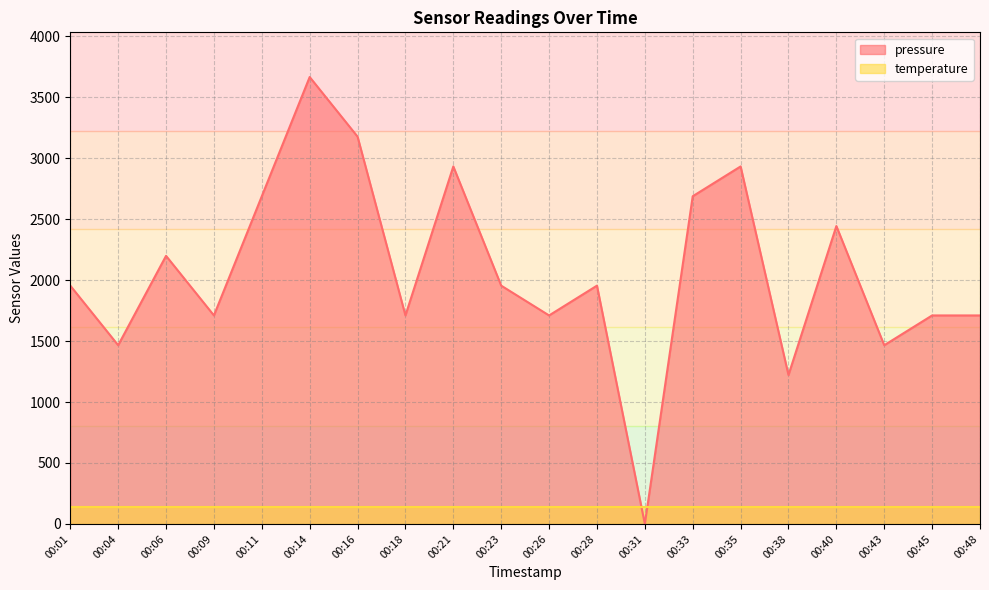

Approximately how many times larger is the value at 00:38 compared to 00:09?

0.7